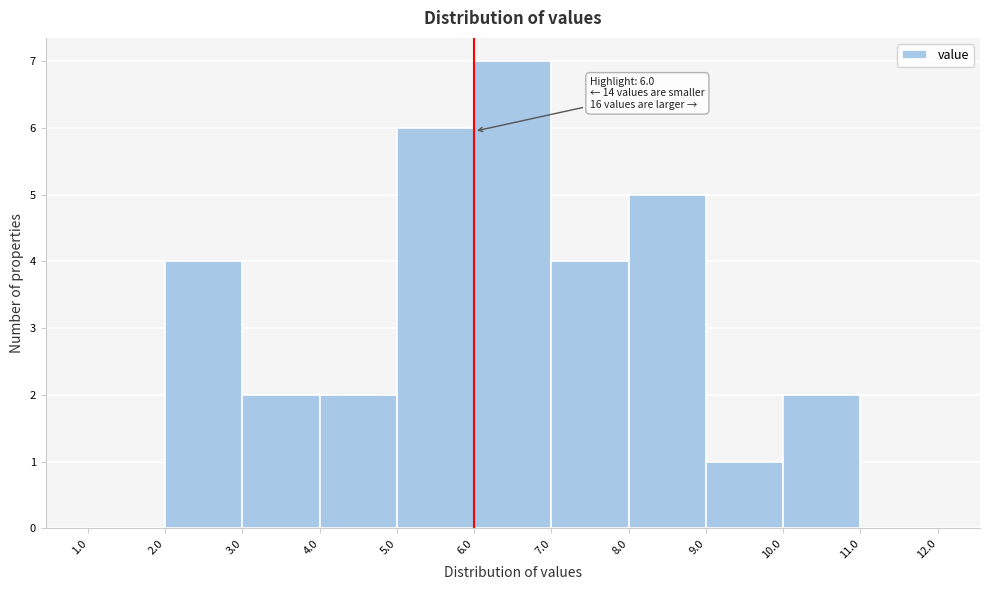

Over which range of the x-axis is the bar tallest?

6.0 to 7.0